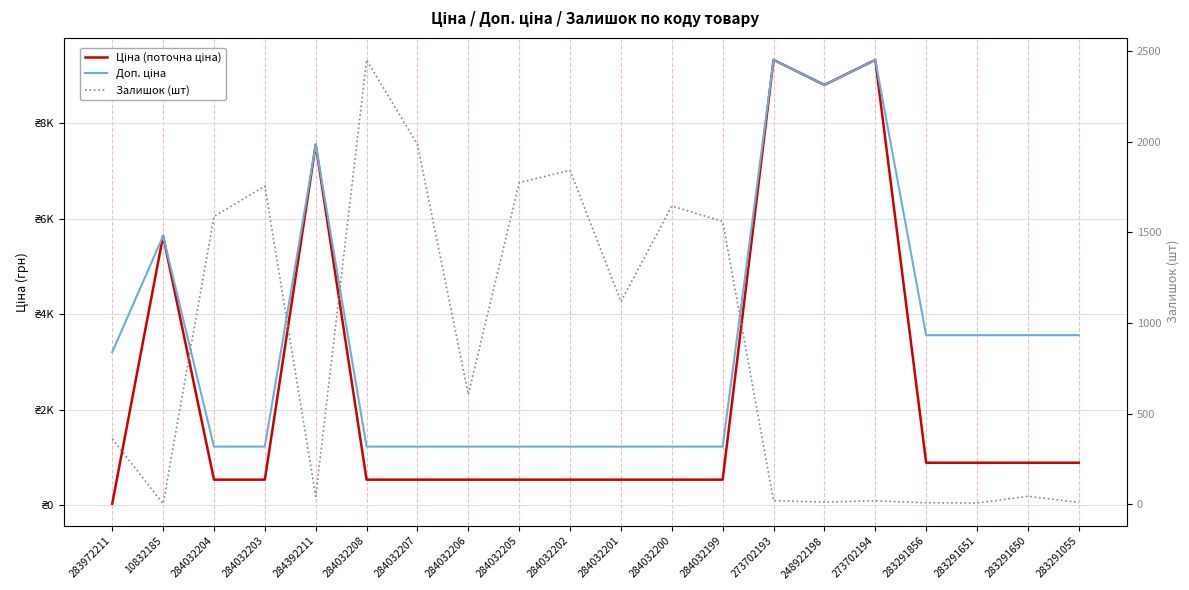

What is the label of the 9th point from the left?

284032205